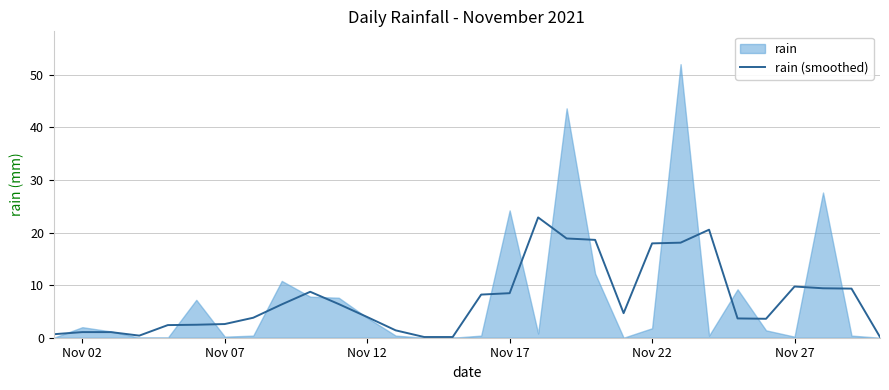

What is the maximum value for rain (smoothed)?

22.9